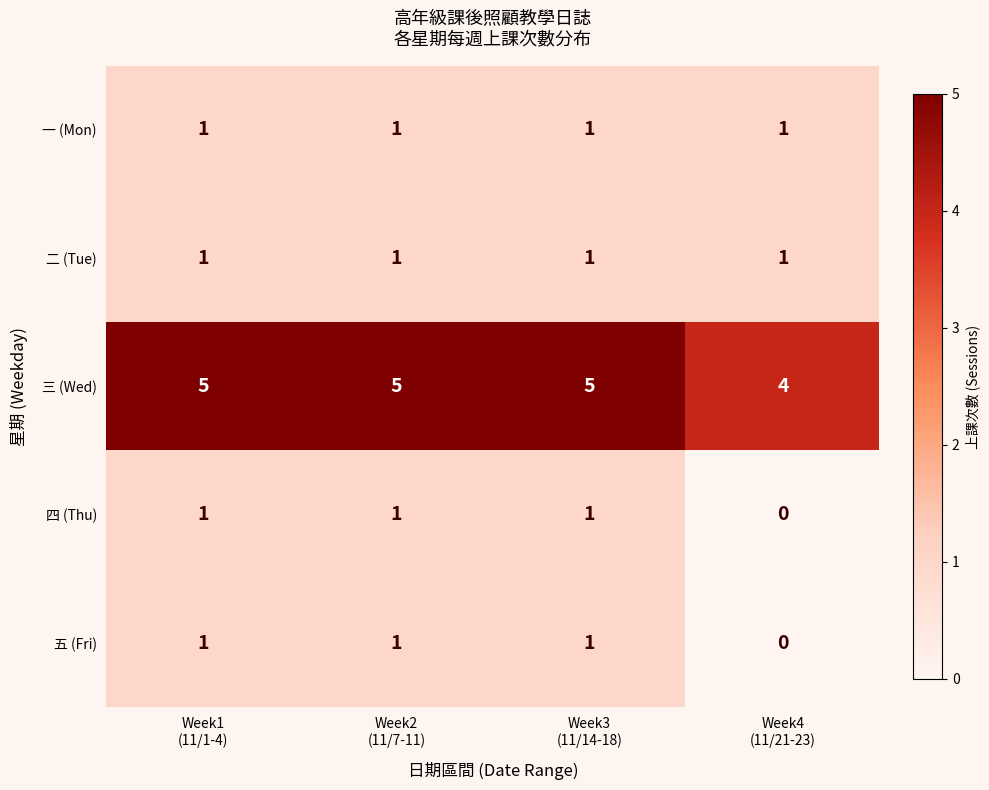

What is the greatest value displayed?

5